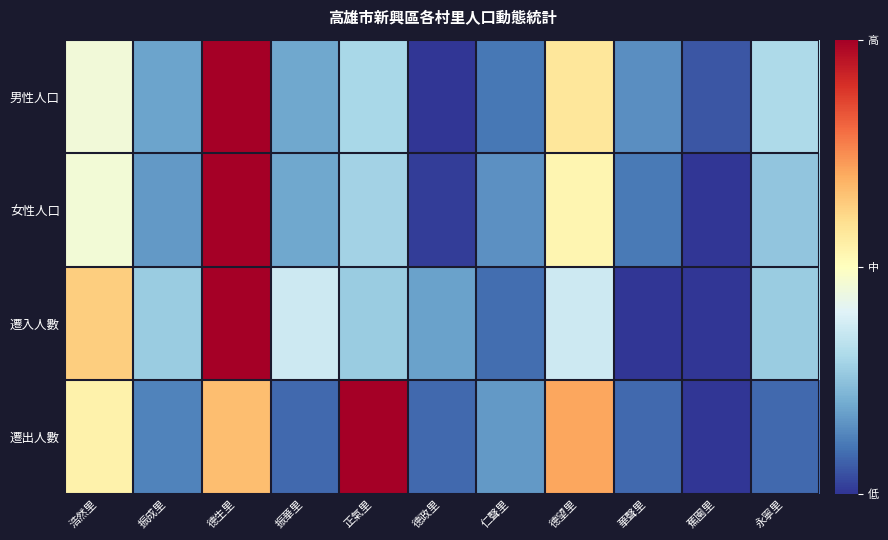

Reading left to right, transcribe all the data shown in this chart.

男性人口: 浩然里=0.5	振成里=0.2	德生里=1.0	振華里=0.2	正氣里=0.3	德政里=0.0	仁聲里=0.1	德望里=0.6	華聲里=0.1	蕉園里=0.1	永寧里=0.3
女性人口: 浩然里=0.5	振成里=0.2	德生里=1.0	振華里=0.2	正氣里=0.3	德政里=0.0	仁聲里=0.2	德望里=0.5	華聲里=0.1	蕉園里=0.0	永寧里=0.3
遷入人數: 浩然里=0.6	振成里=0.3	德生里=1.0	振華里=0.4	正氣里=0.3	德政里=0.2	仁聲里=0.1	德望里=0.4	華聲里=0.0	蕉園里=0.0	永寧里=0.3
遷出人數: 浩然里=0.5	振成里=0.1	德生里=0.7	振華里=0.1	正氣里=1.0	德政里=0.1	仁聲里=0.2	德望里=0.7	華聲里=0.1	蕉園里=0.0	永寧里=0.1